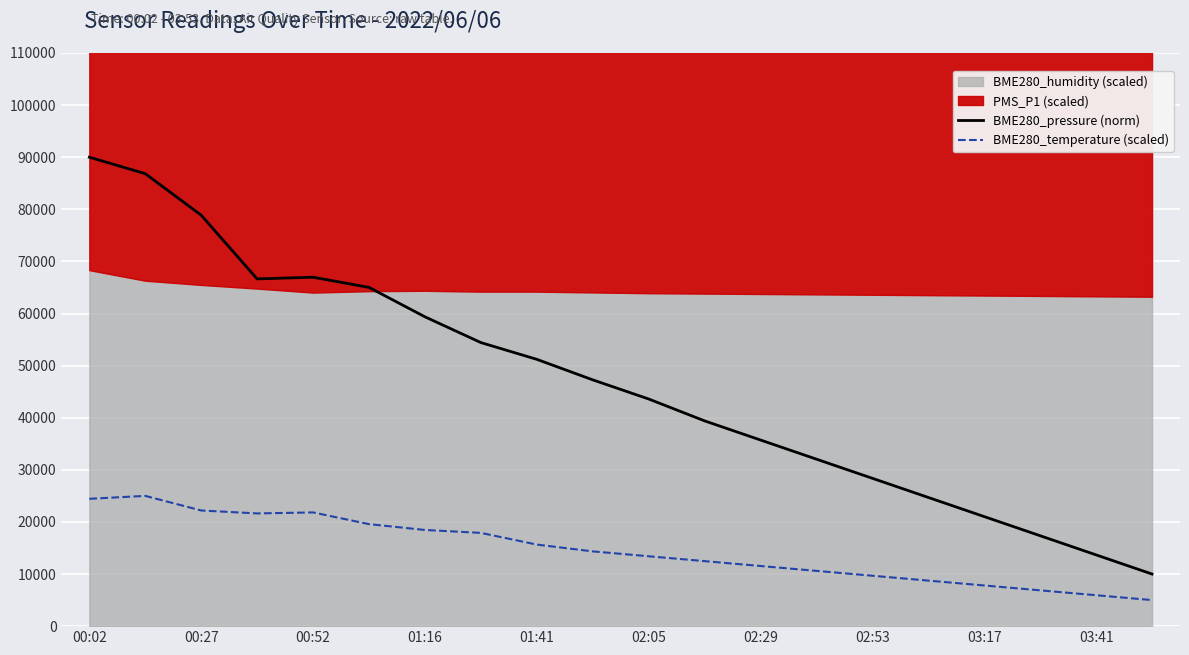

True or false: BME280_pressure (norm) and BME280_temperature (scaled) intersect in this chart.

False